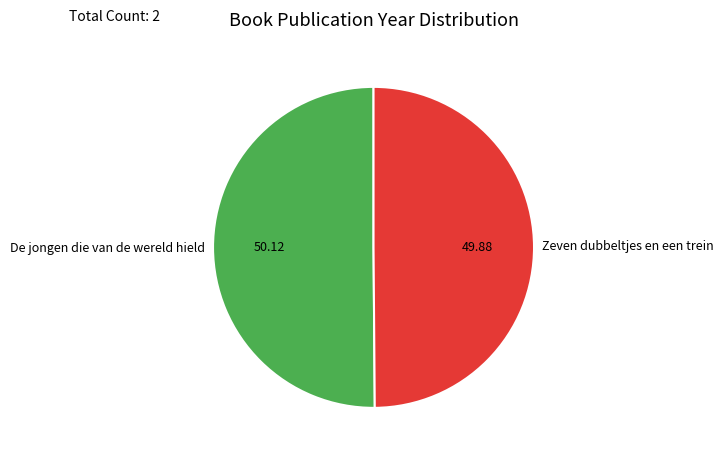

Do De jongen die van de wereld hield and Zeven dubbeltjes en een trein together represent more than half of the pie?

Yes